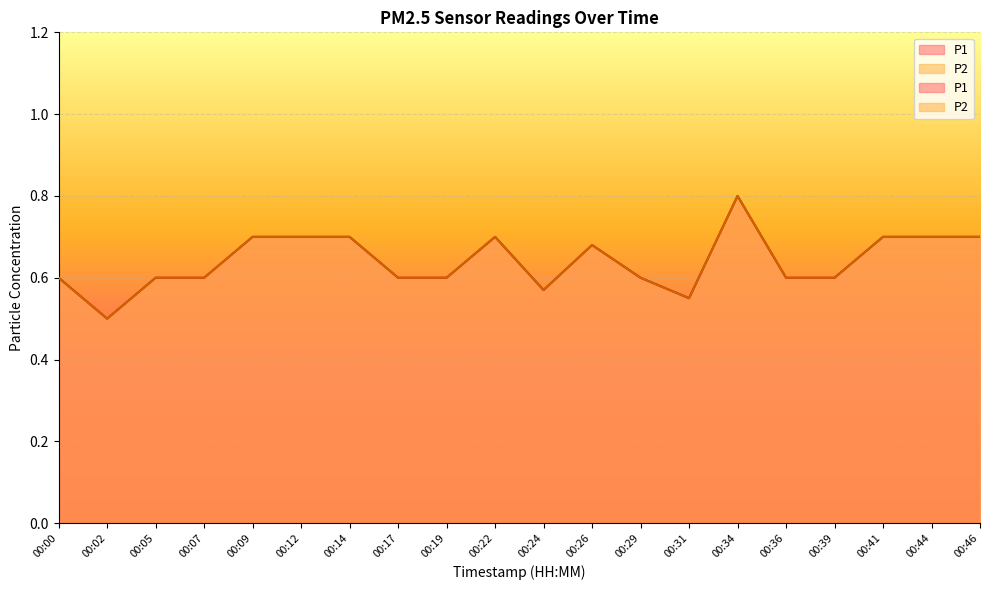

At how many categories does at least one series exceed 0?

20